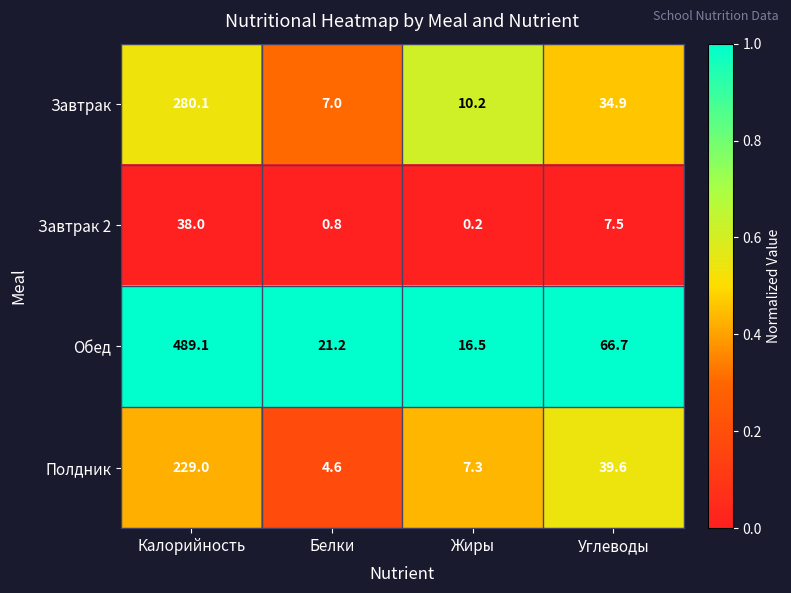

At which category does the chart reach its peak across all series?

Калорийность